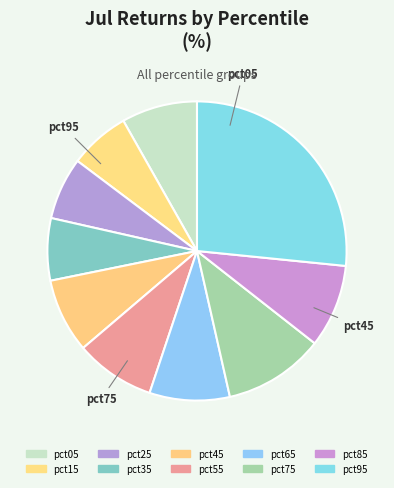

Count the number of slices in the pie.

10